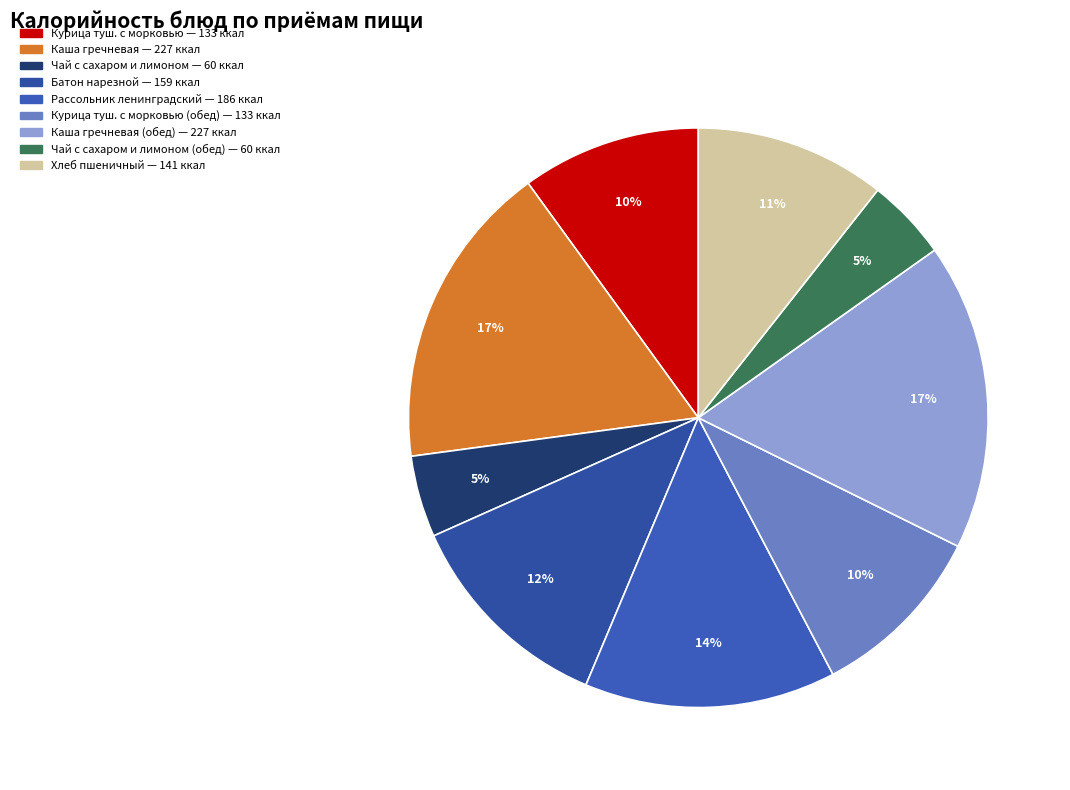

Count the number of slices in the pie.

9